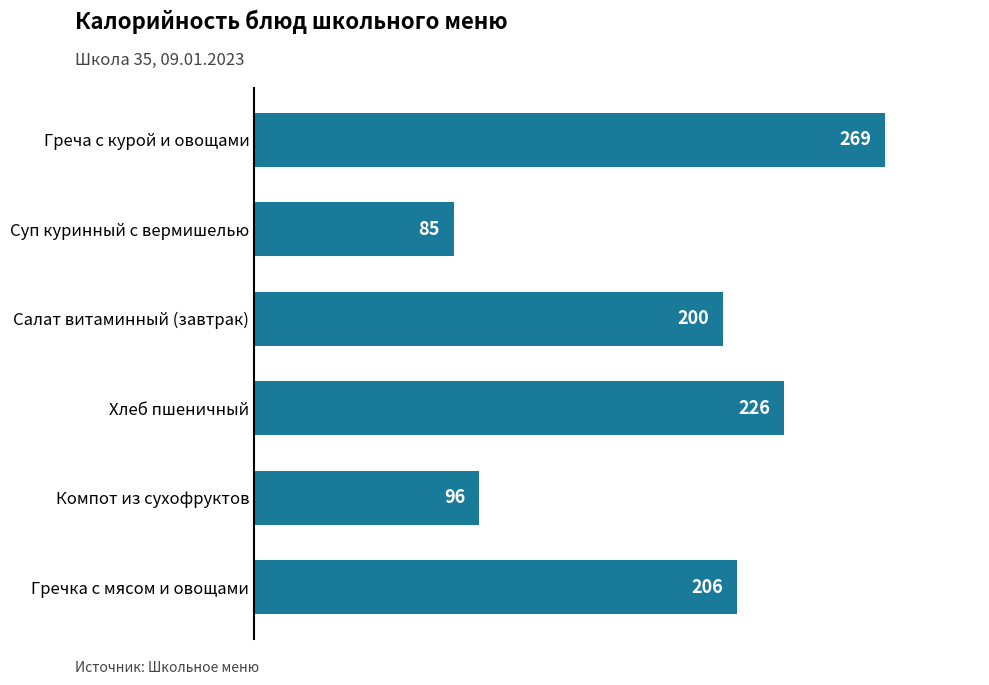

Reading top to bottom, list all the values displayed in this chart.

269	85	200	226	96	206